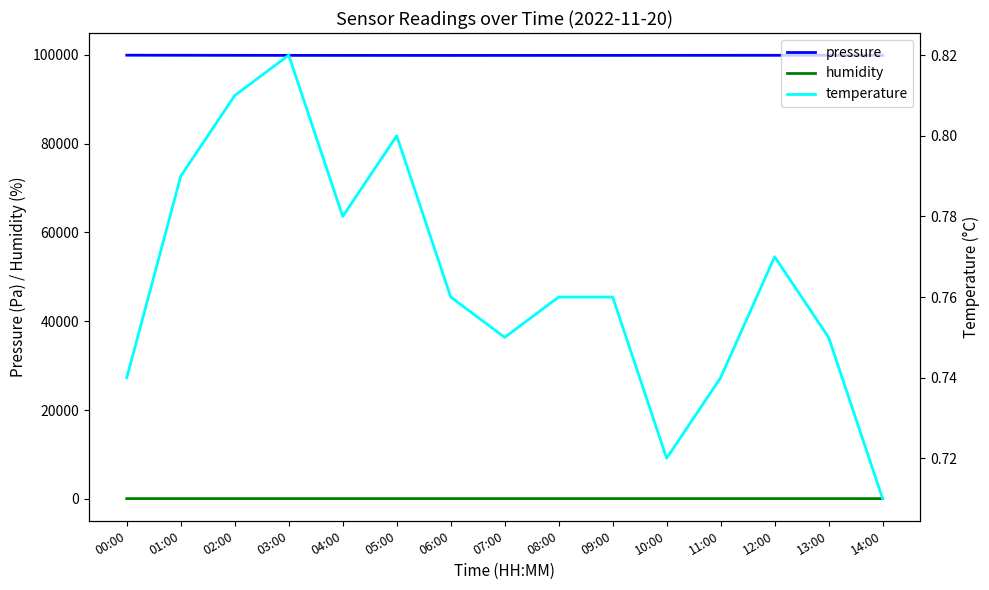

What is the maximum value shown in the chart?

99901.3